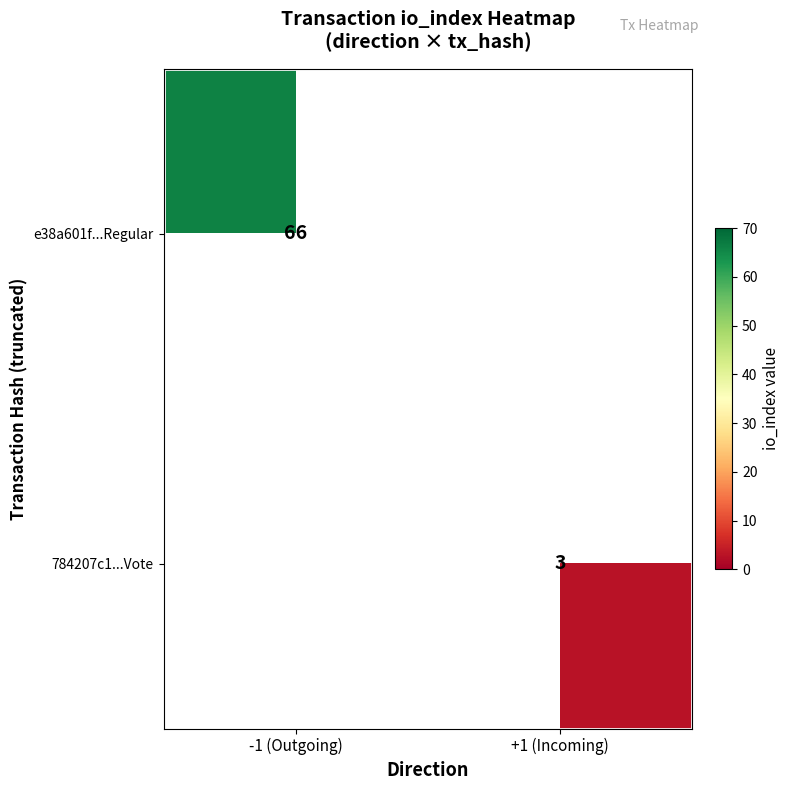

The 784207c1...Vote series shows 5 at +1 (Incoming). True or false?

False